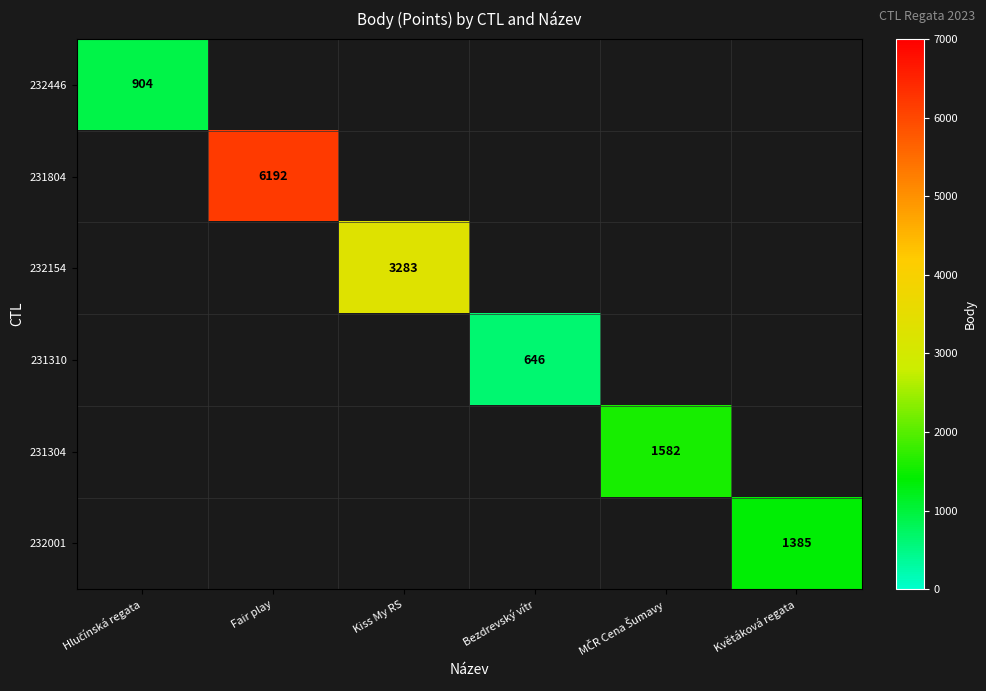

Is it true that 232001 equals 1385 at Květáková regata?

True